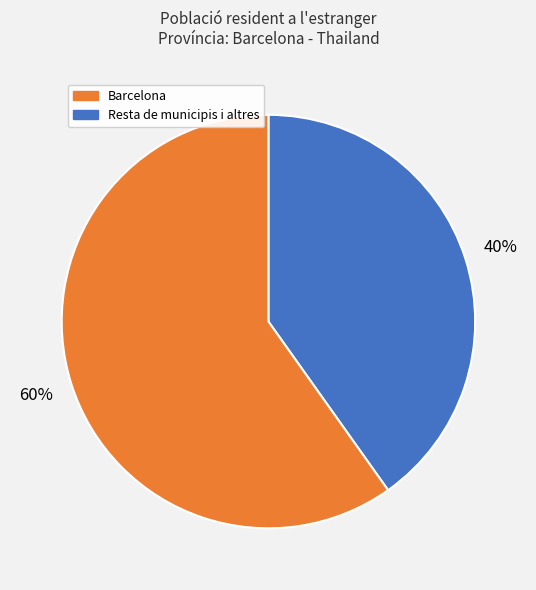

Is there a majority slice in this chart?

Yes